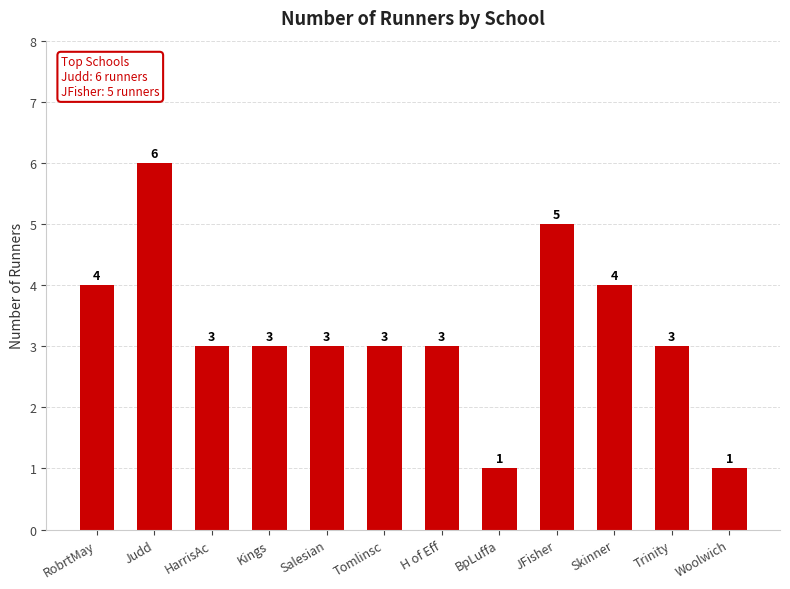

Where does the data first go above 3?

RobrtMay